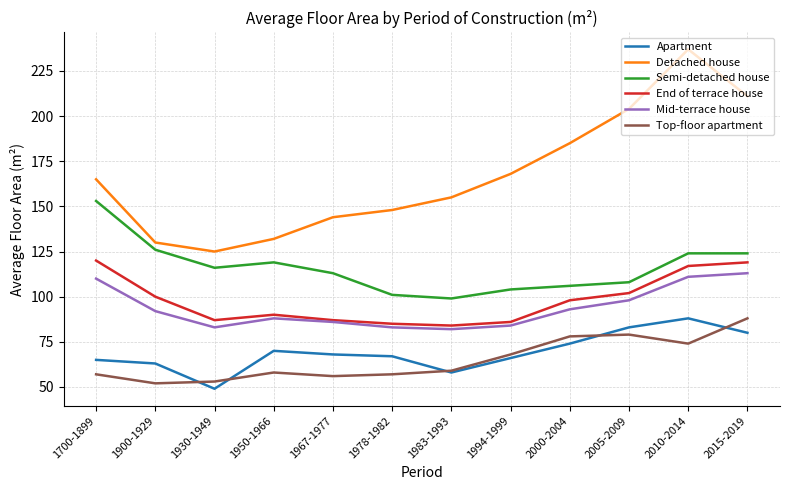

Which series has the largest total across all categories?

Detached house